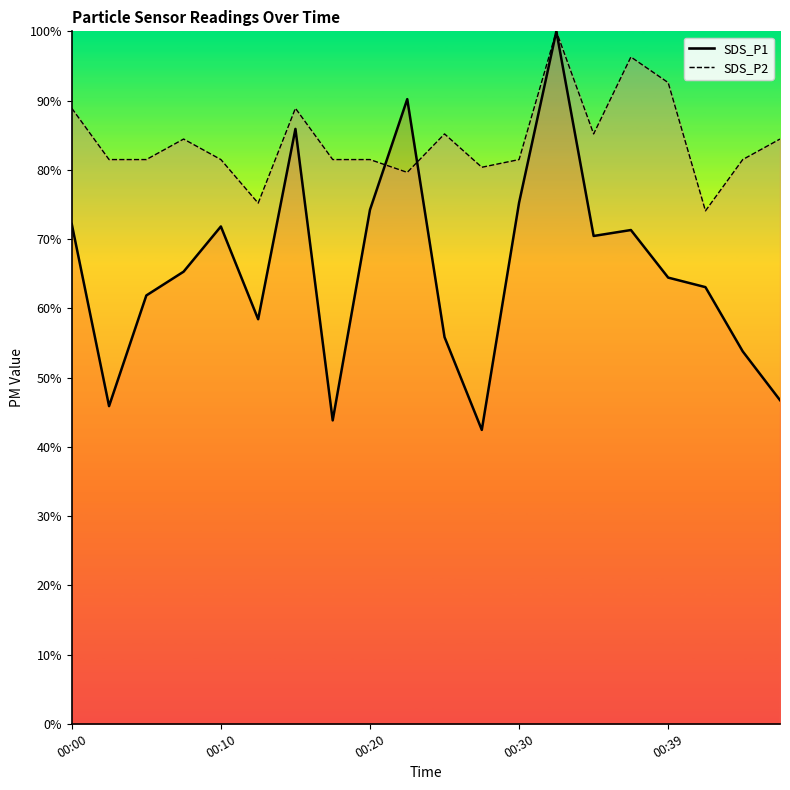

At 00:22, list the series in order from largest to smallest.

SDS_P1, SDS_P2